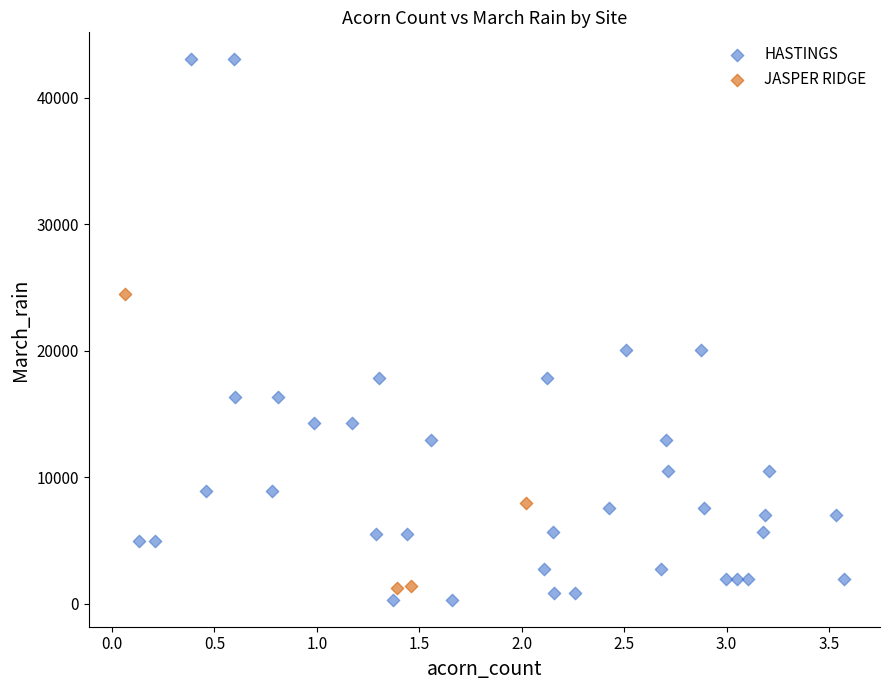

Which series reaches the maximum Y coordinate?

HASTINGS